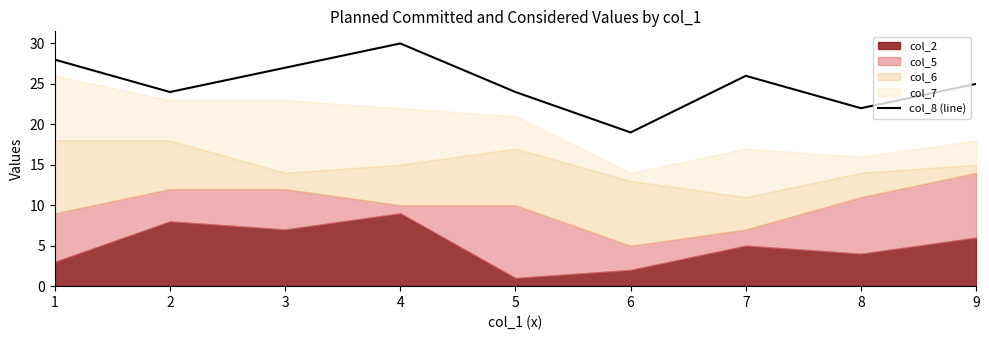

What is the difference between the second highest and second lowest values?

6